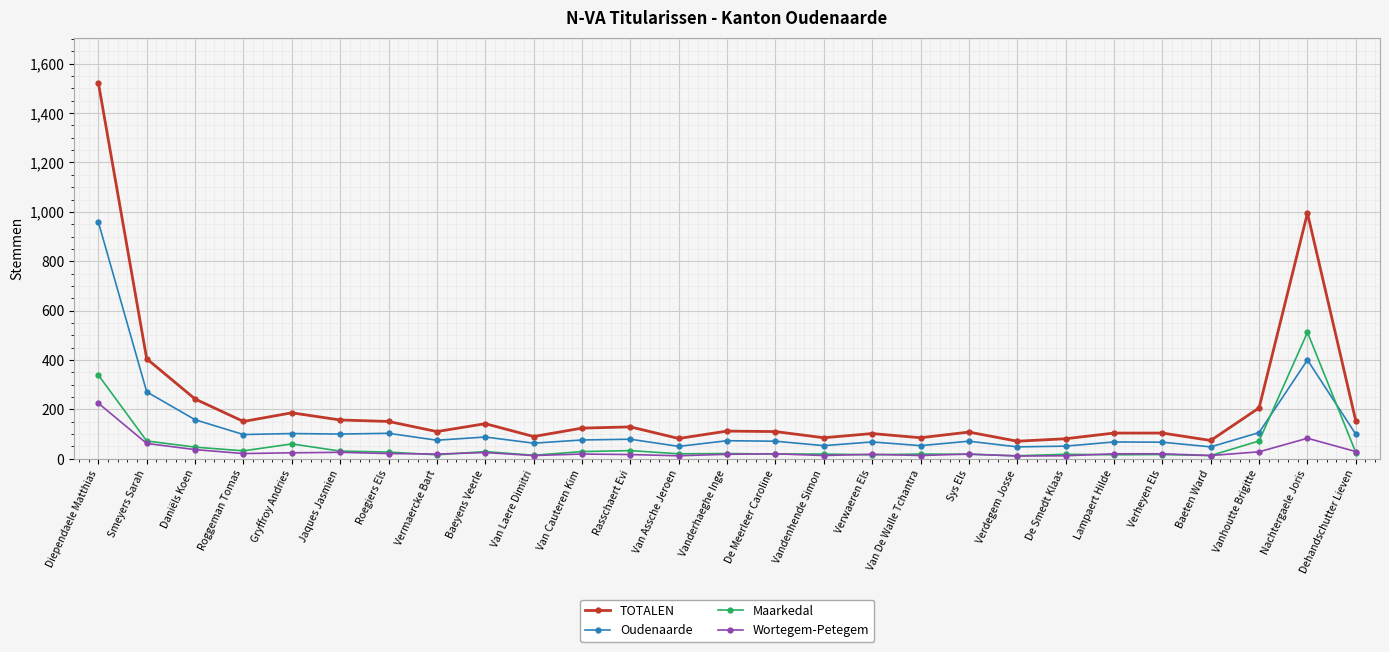

Which series has the largest range (max minus min)?

TOTALEN